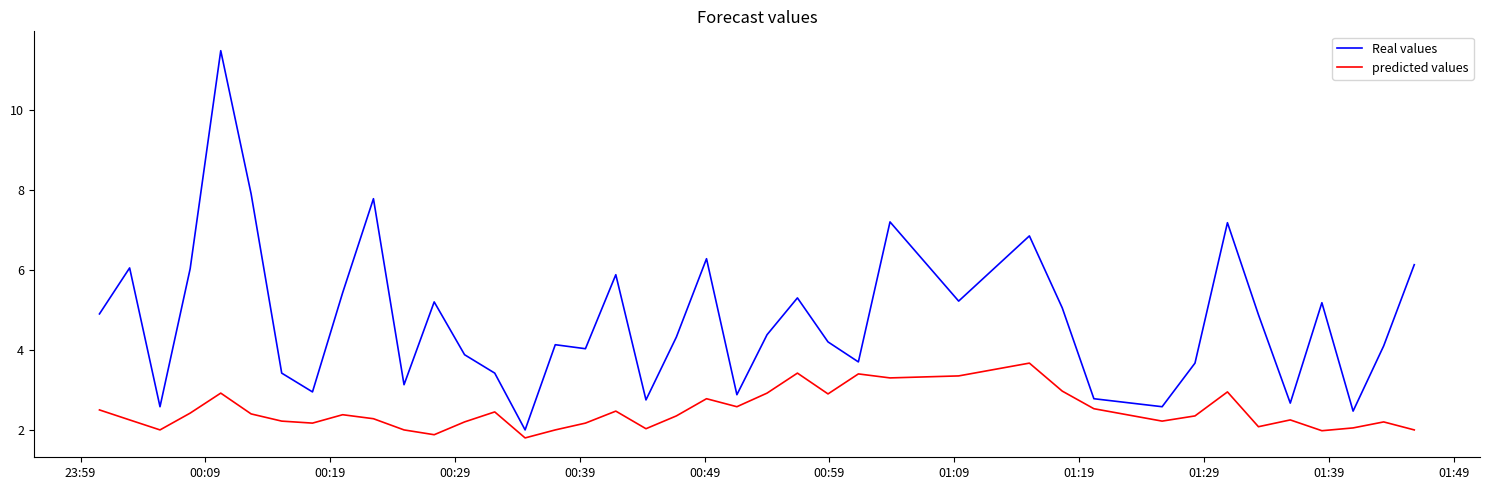

What is the difference between the maximum and minimum values in the Real values series?

9.5